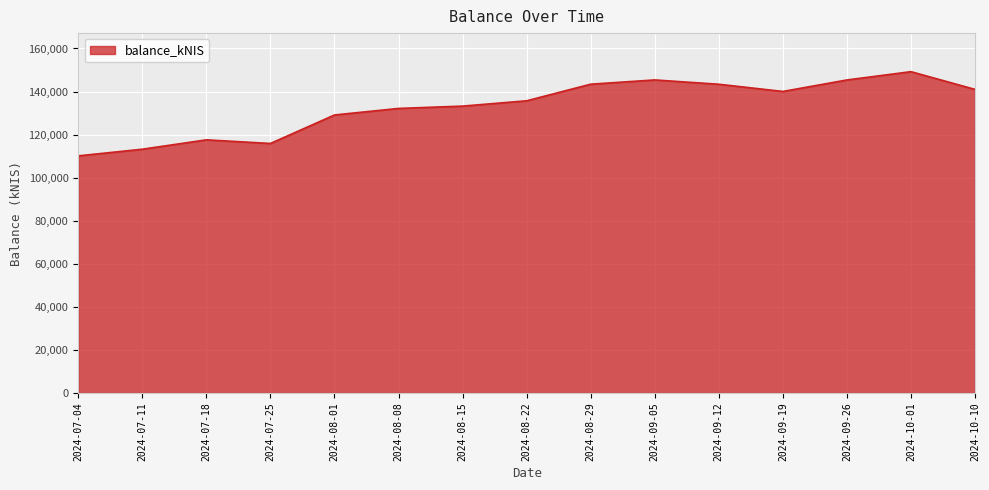

Read the value at 2024-10-01.

149228.8